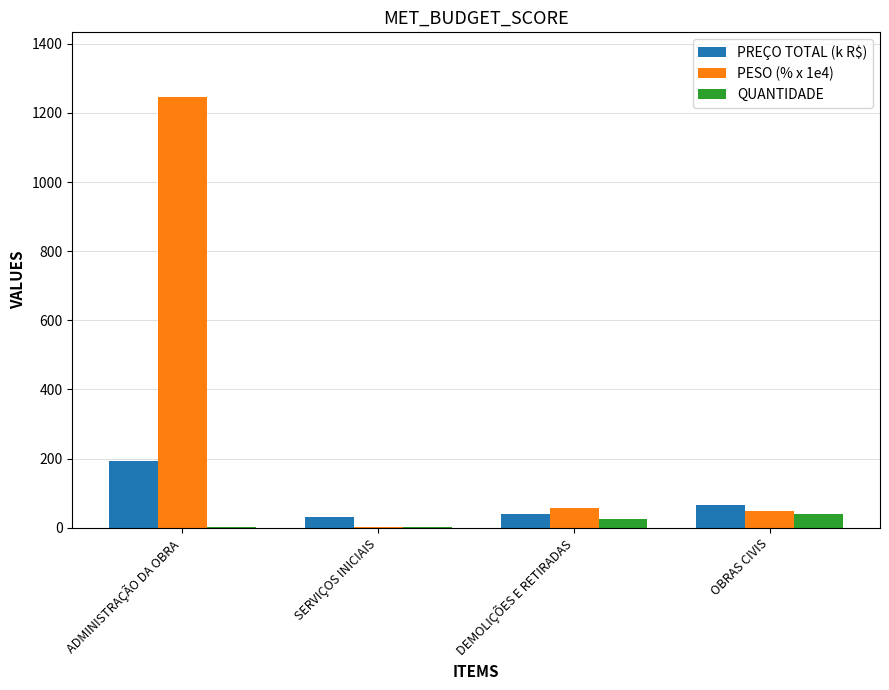

Which series changed the most between SERVIÇOS INICIAIS and OBRAS CIVIS?

PESO (% x 1e4)